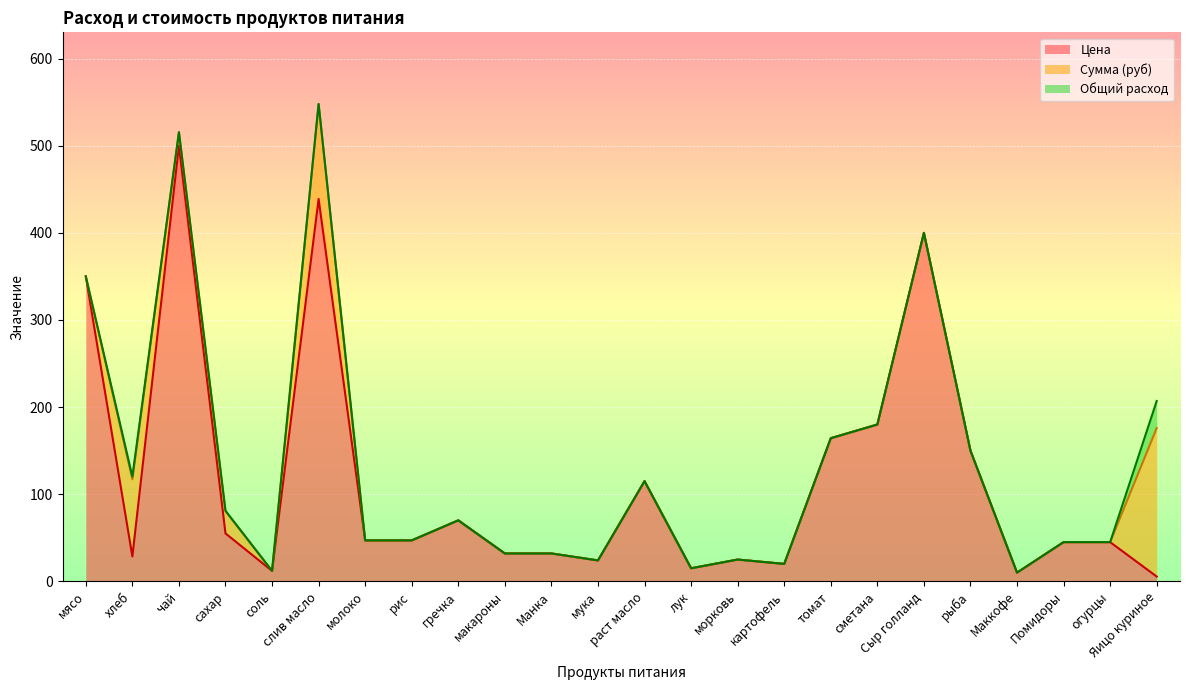

At which category is the sum across all series the highest?

слив масло